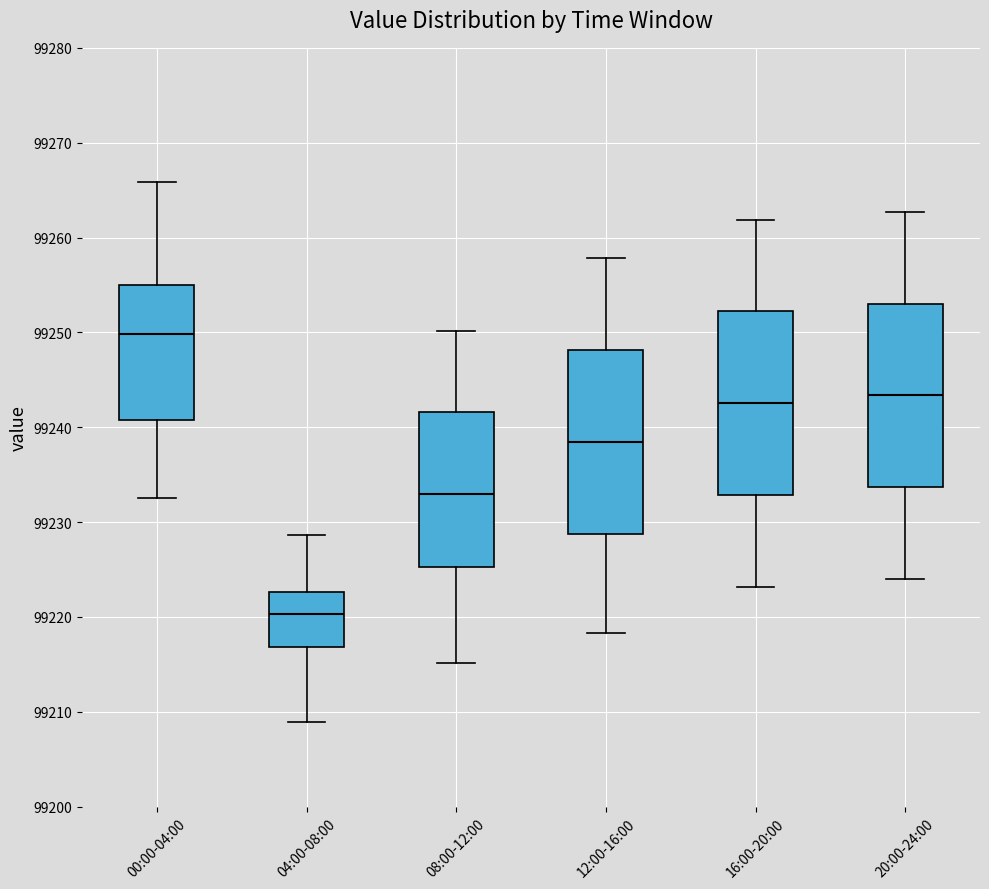

Where does the upper whisker of the box for 16:00-20:00 end on the y-axis? The values are not printed on the chart, so give them approximately, as read against the axis.

99262